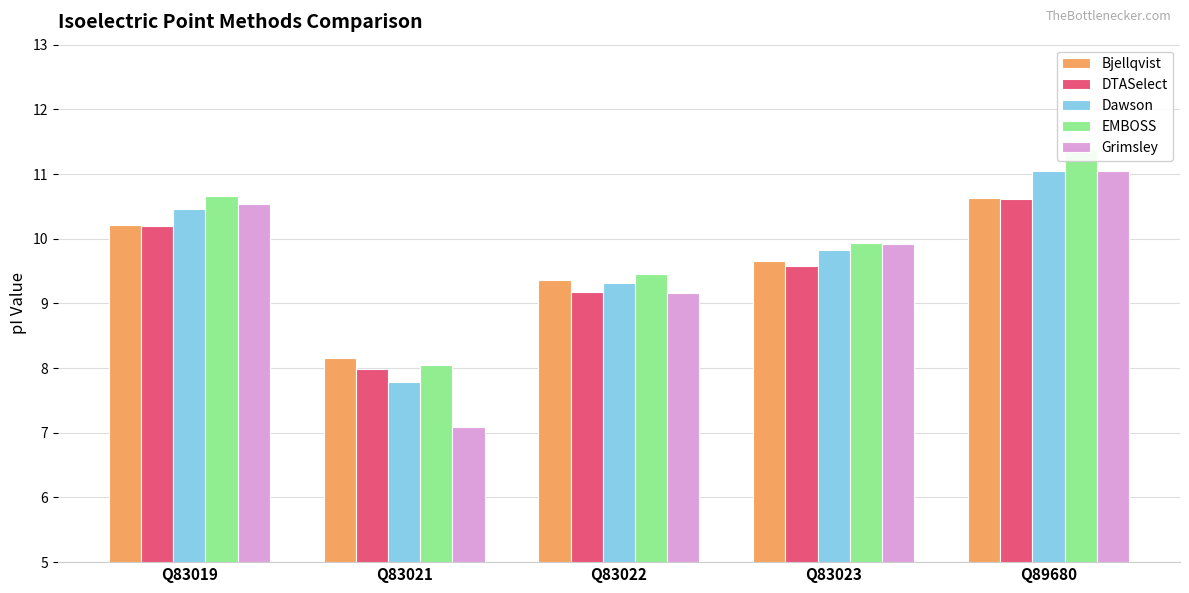

What is the maximum value for Bjellqvist?

10.6